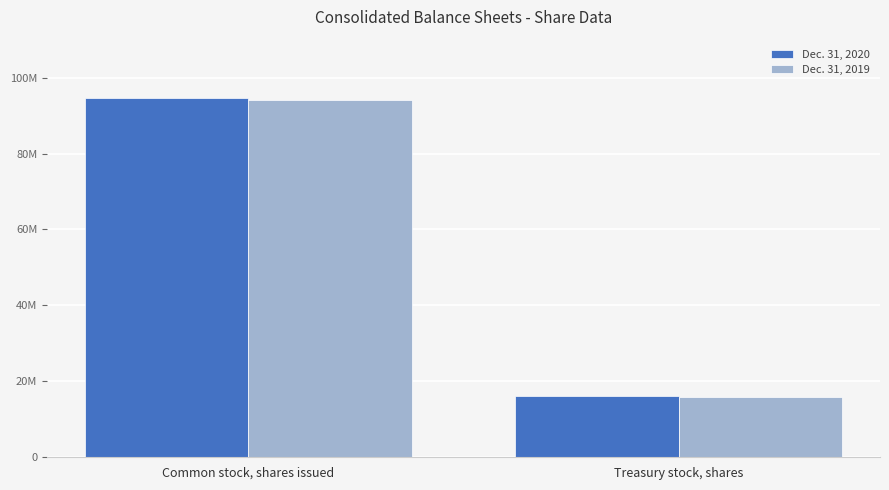

What is the difference between the maximum and minimum values in the Dec. 31, 2019 series?

78253740